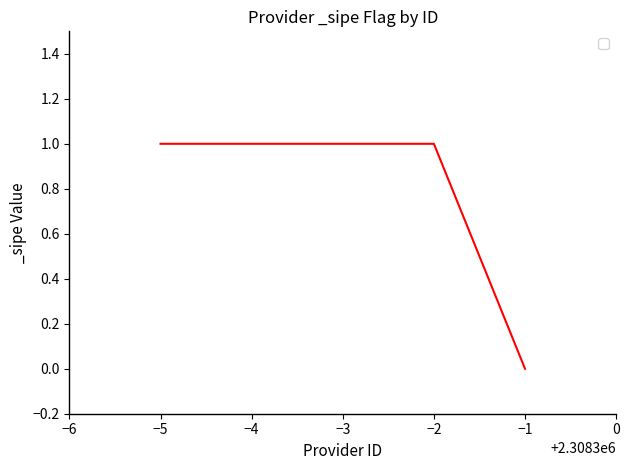

How many data points are less than 1?

1